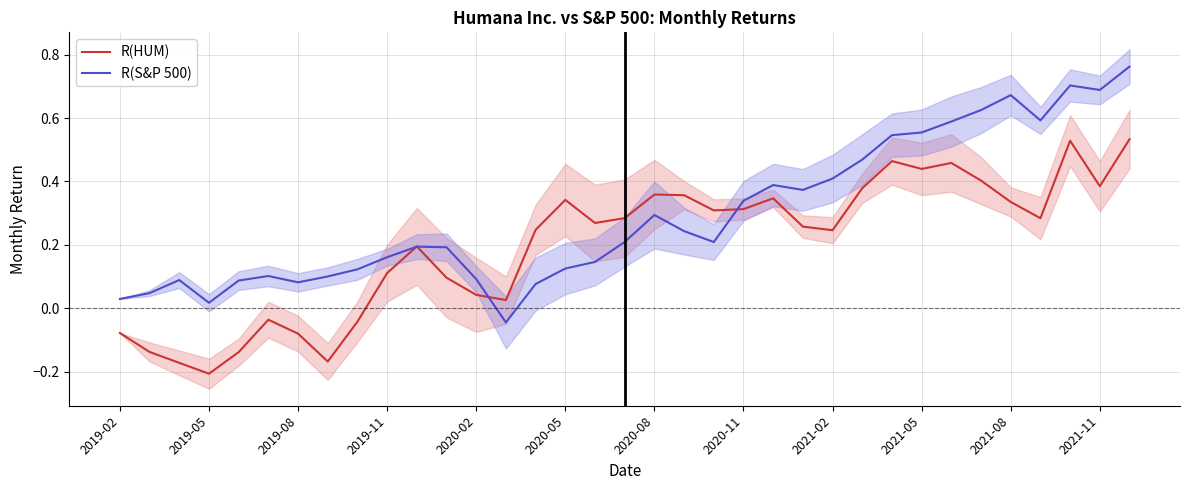

What is the sum of the R(HUM) values at 27 and 14?

0.7